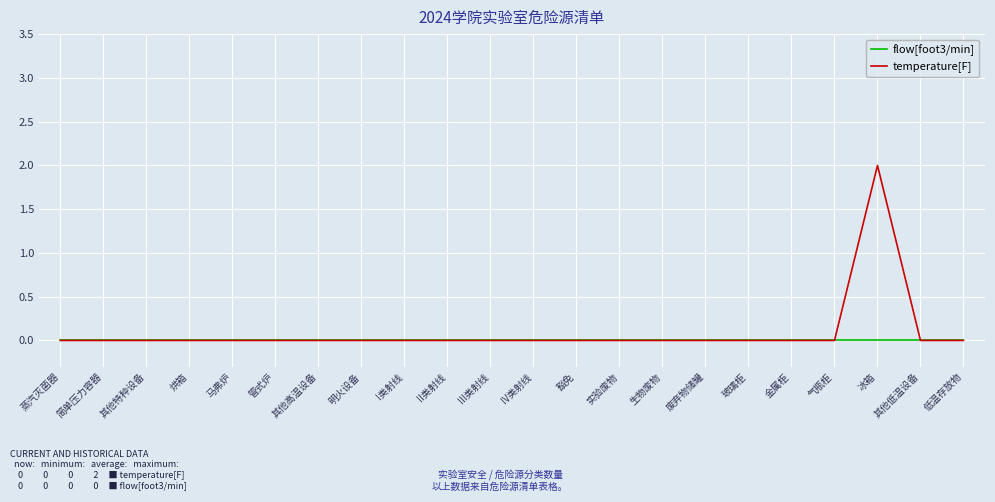

At which category is the sum across all series the highest?

冰箱